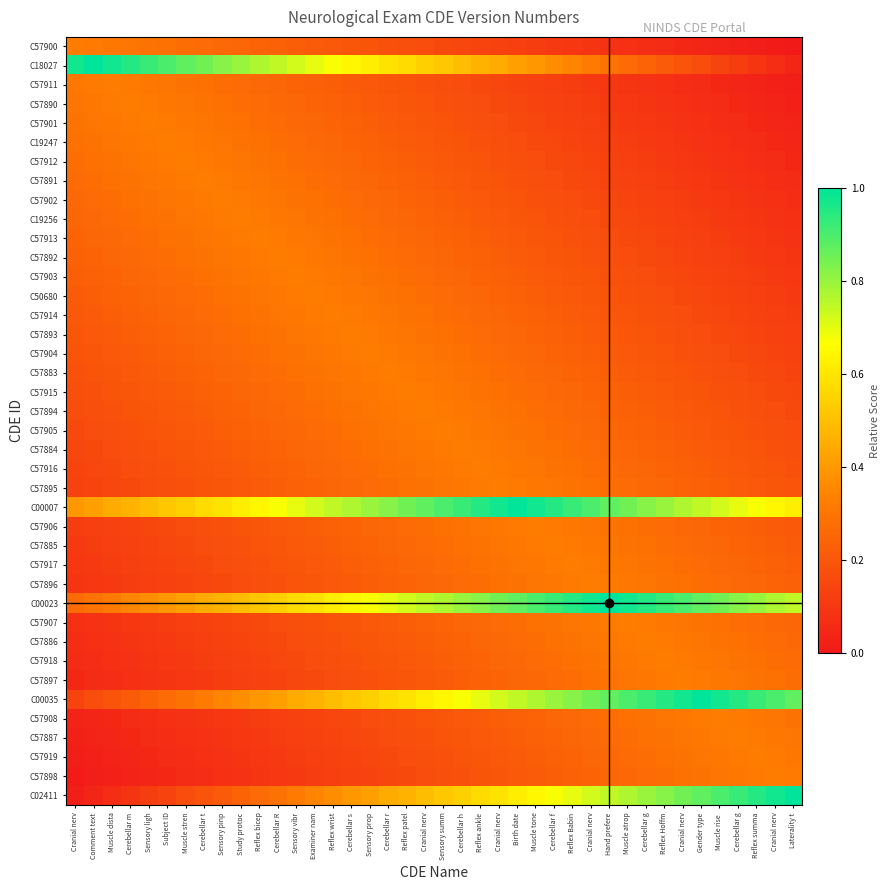

What is the total value across all series at Cranial nerv?

7.8